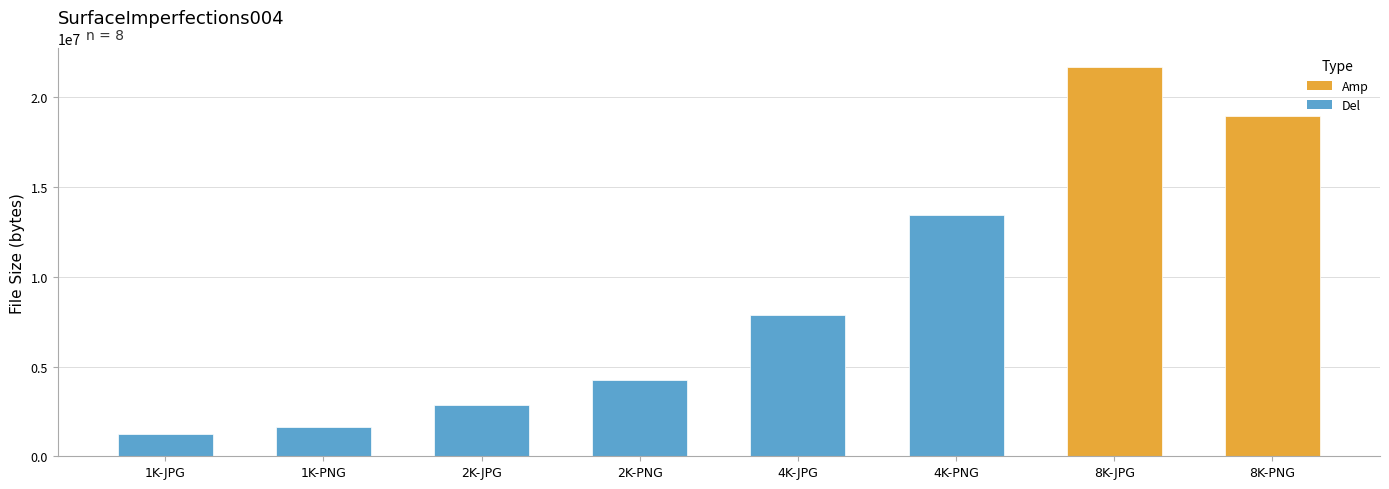

What value does the data have at 2K-JPG?

2863767